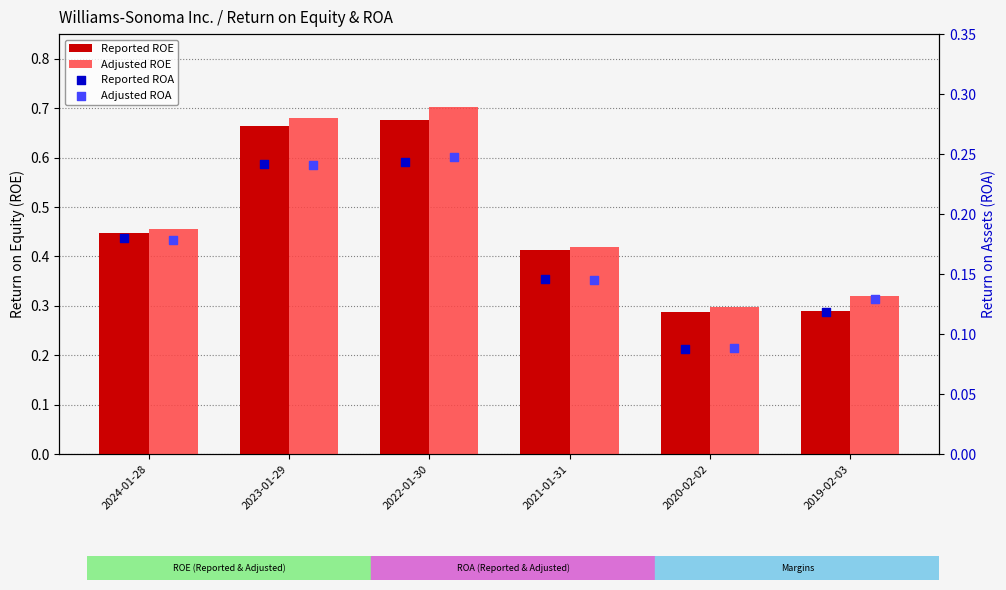

Which series has the largest total across all categories?

Adjusted ROE